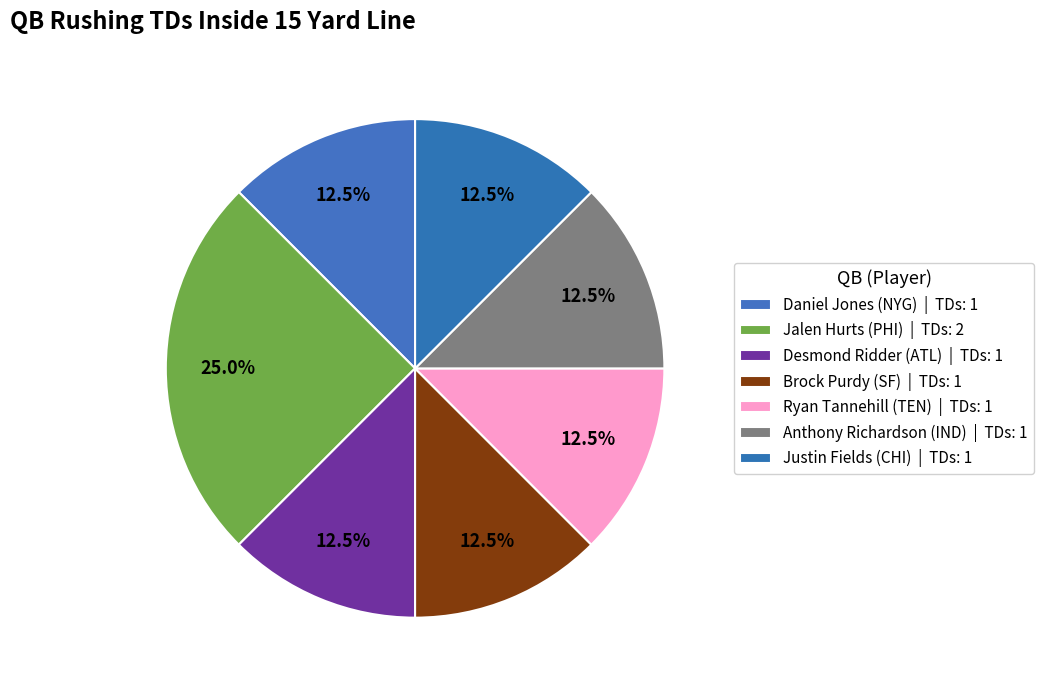

Count the number of slices in the pie.

7